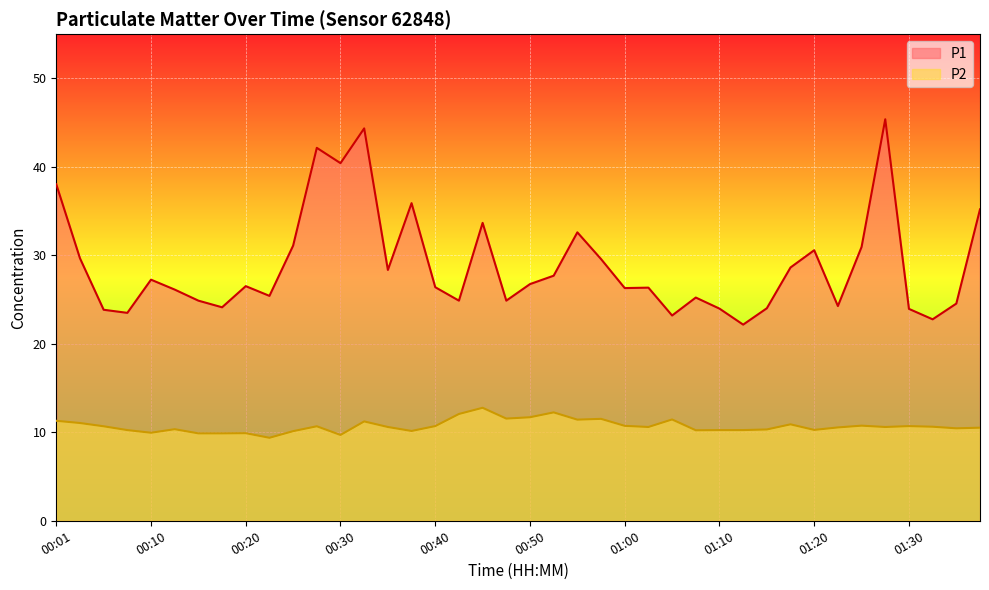

Where is the first local maximum for P2?

00:13